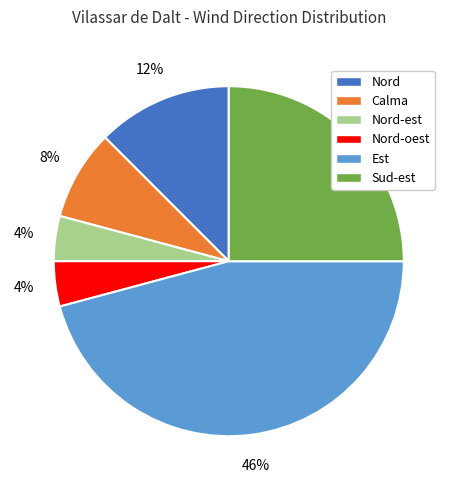

Is it true that Nord-est is 4% of the pie?

True